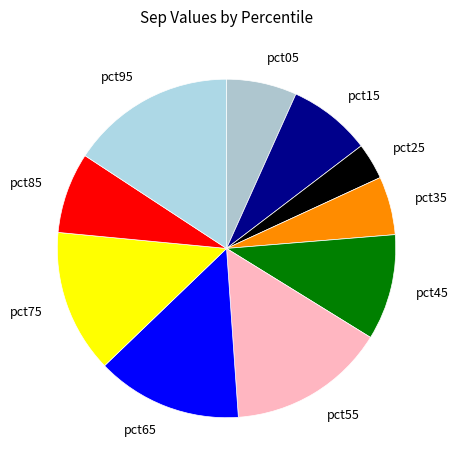

What is the largest slice in the pie chart?

pct95